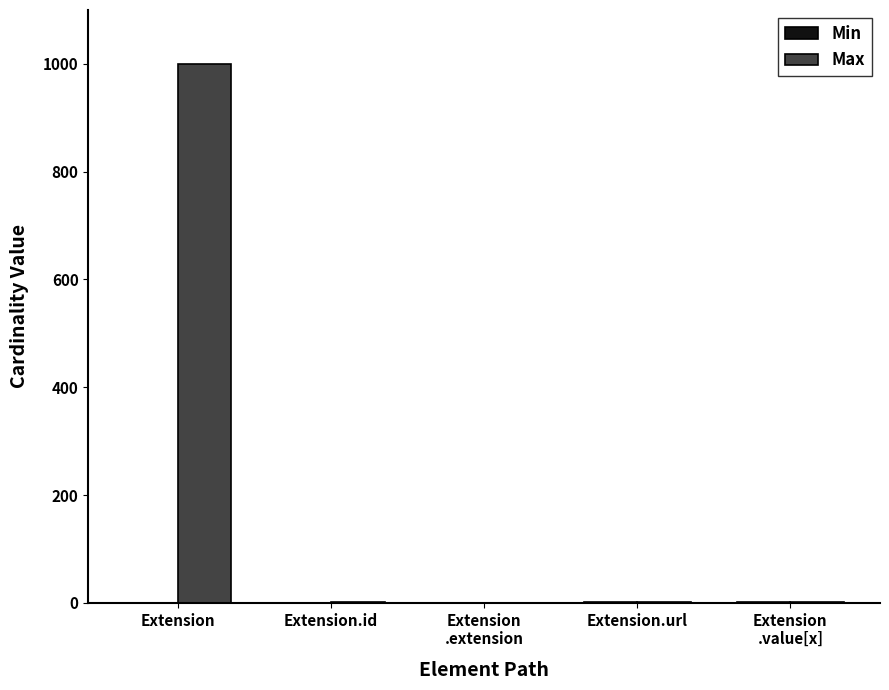

The value of Max at Extension is 999. True or false?

True